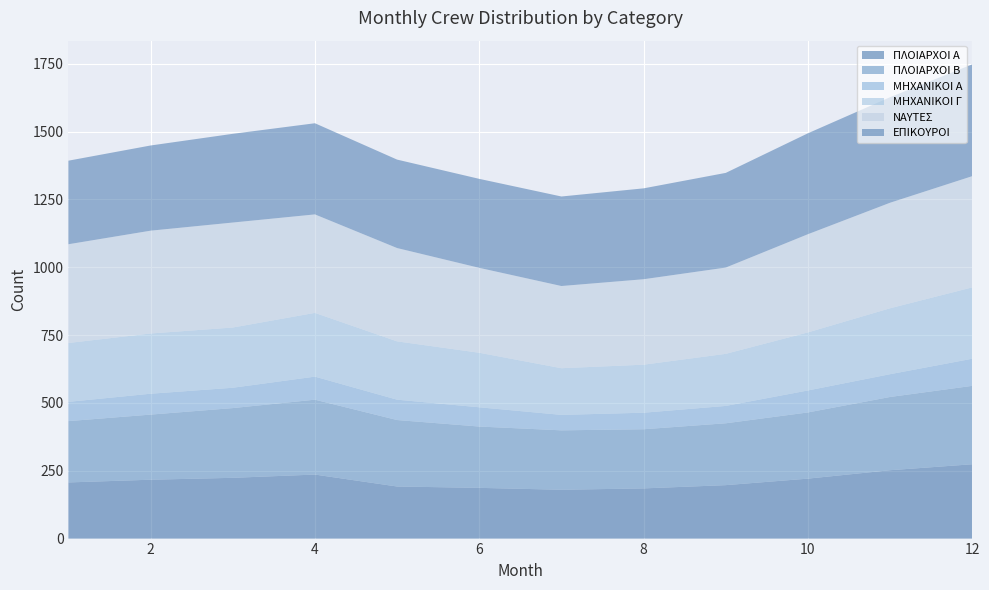

Reading right to left, list all the values displayed in this chart.

ΠΛΟΙΑΡΧΟΙ Α: 12=274	11=252	10=221	9=197	8=185	7=180	6=187	5=192	4=236	3=224	2=217	1=207
ΠΛΟΙΑΡΧΟΙ Β: 12=289	11=270	10=244	9=228	8=218	7=219	6=226	5=245	4=276	3=257	2=240	1=226
ΜΗΧΑΝΙΚΟΙ Α: 12=100	11=84	10=81	9=64	8=61	7=57	6=71	5=75	4=85	3=75	2=77	1=71
ΜΗΧΑΝΙΚΟΙ Γ: 12=263	11=243	10=214	9=192	8=177	7=172	6=201	5=215	4=235	3=222	2=222	1=217
ΝΑΥΤΕΣ: 12=410	11=389	10=362	9=318	8=315	7=303	6=313	5=344	4=363	3=387	2=379	1=364
ΕΠΙΚΟΥΡΟΙ: 12=412	11=389	10=372	9=349	8=335	7=330	6=328	5=326	4=336	3=327	2=314	1=308